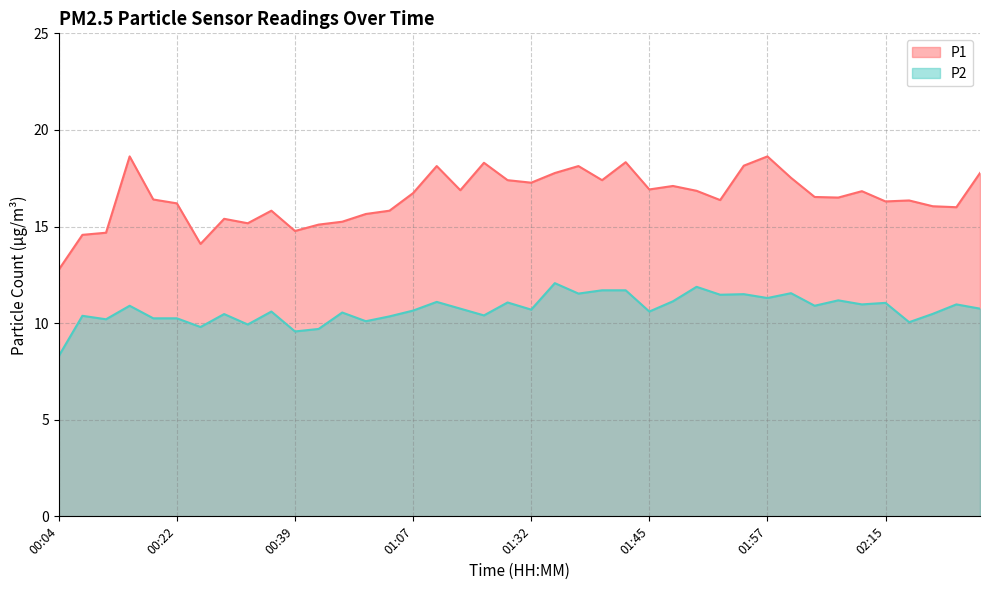

Is the value of P2 at 01:35 greater than the value of P1 at 01:07?

No